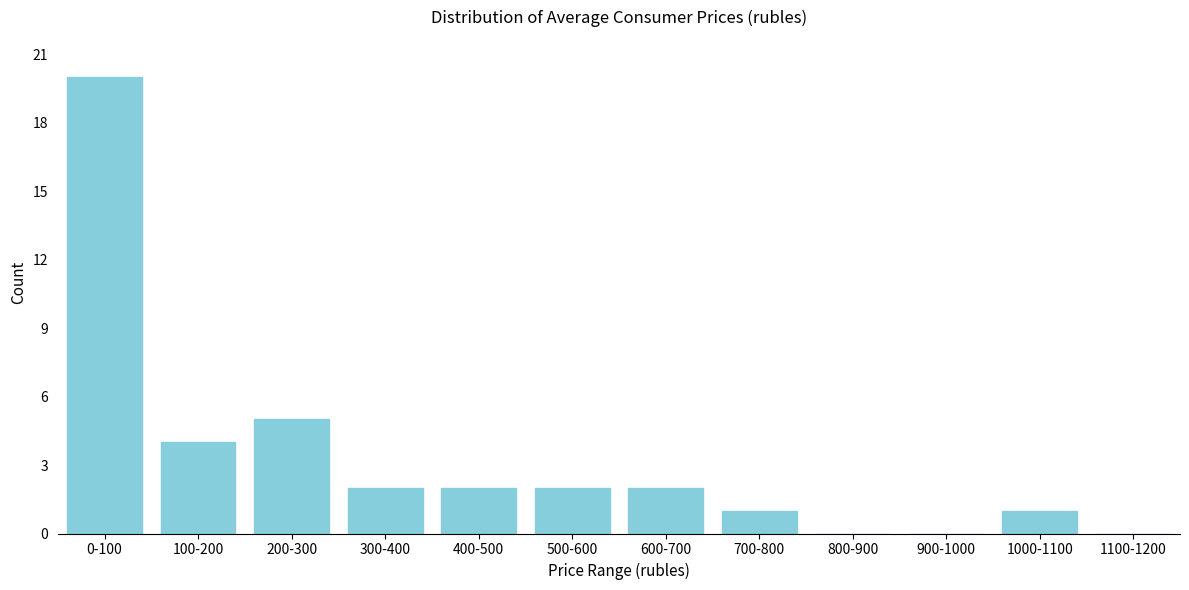

Reading left to right, what are all the values shown in this chart?

0-100=20	100-200=4	200-300=5	300-400=2	400-500=2	500-600=2	600-700=2	700-800=1	800-900=0	900-1000=0	1000-1100=1	1100-1200=0